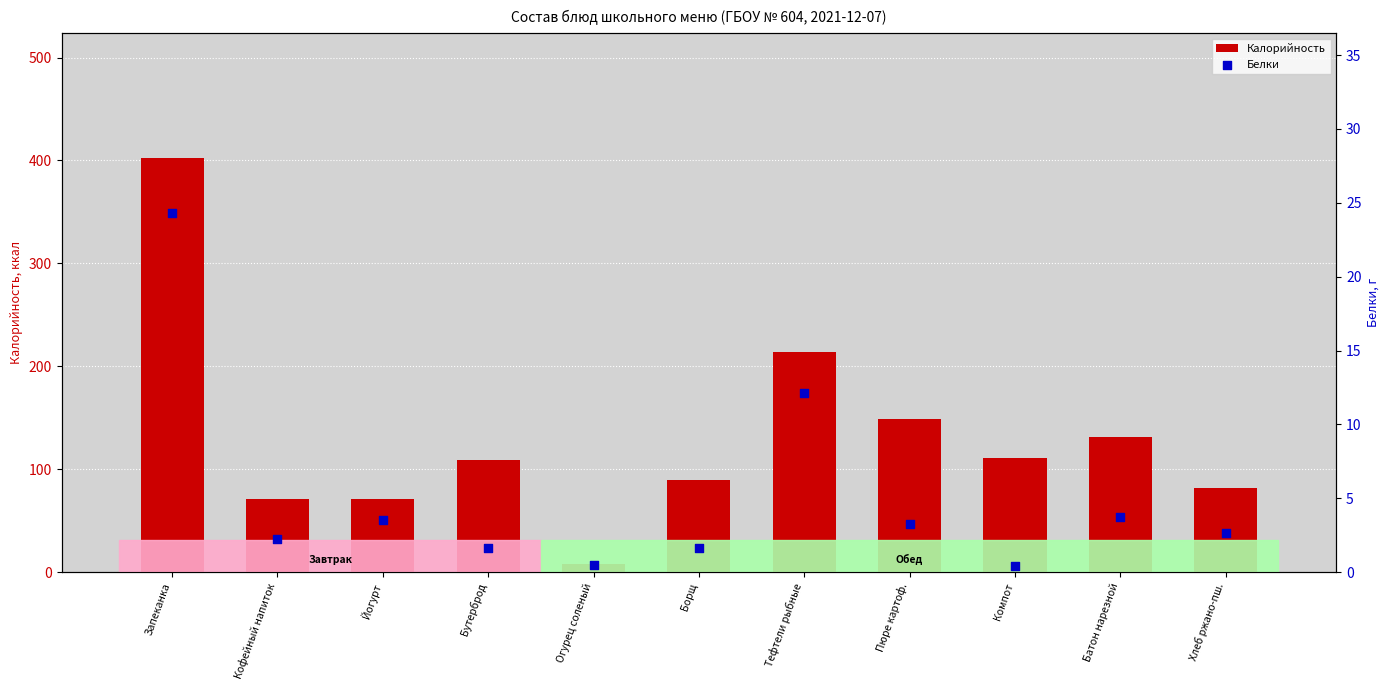

What is the total value across all series at Батон нарезной?

134.8